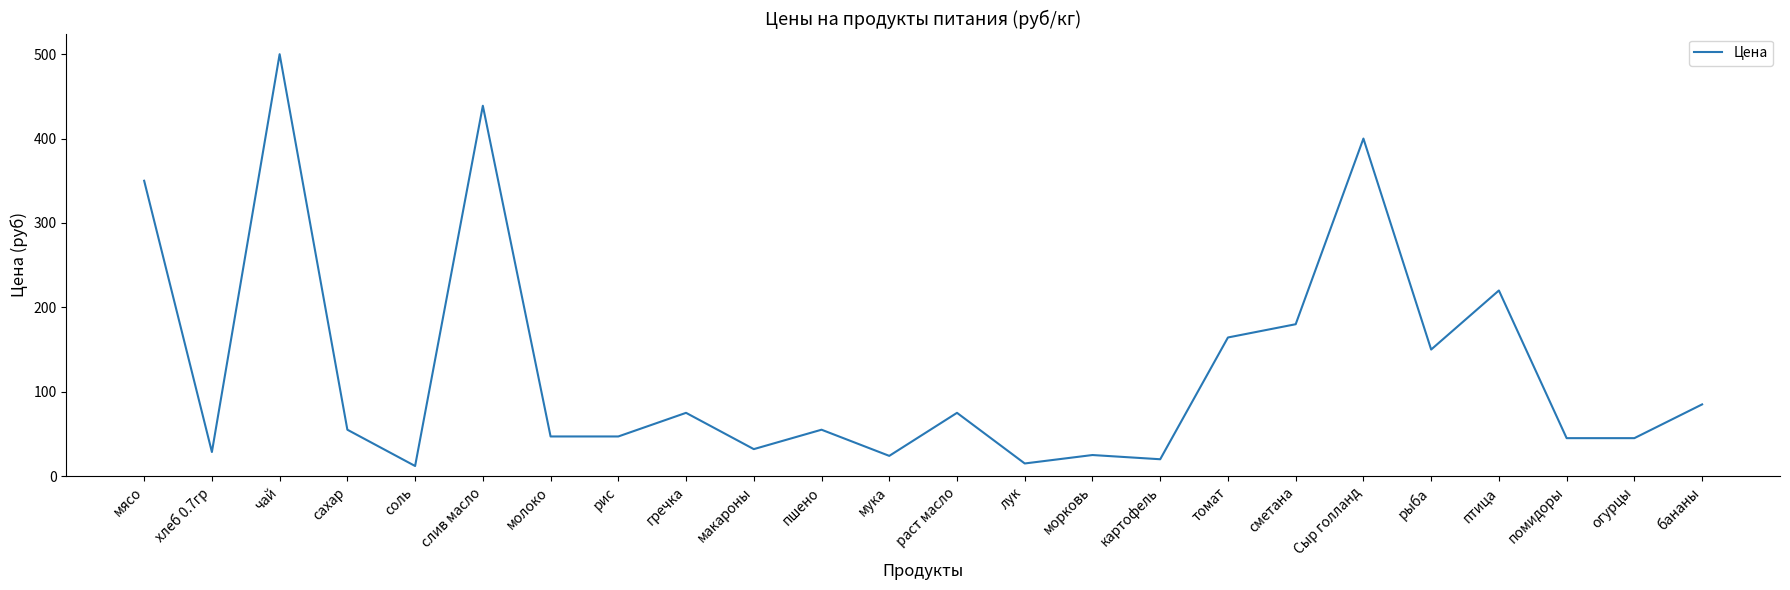

What is the maximum value shown in the chart?

500.0